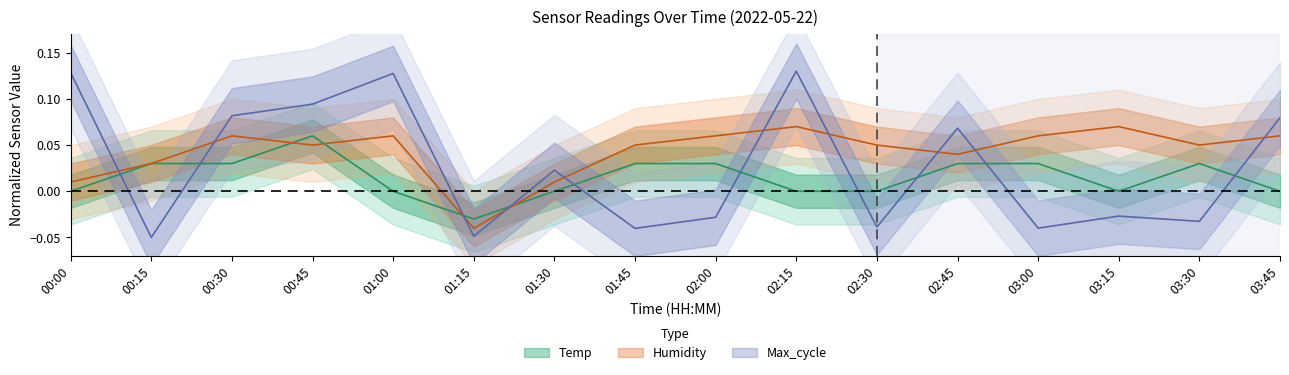

What is the label of the 12th point from the left?

02:45